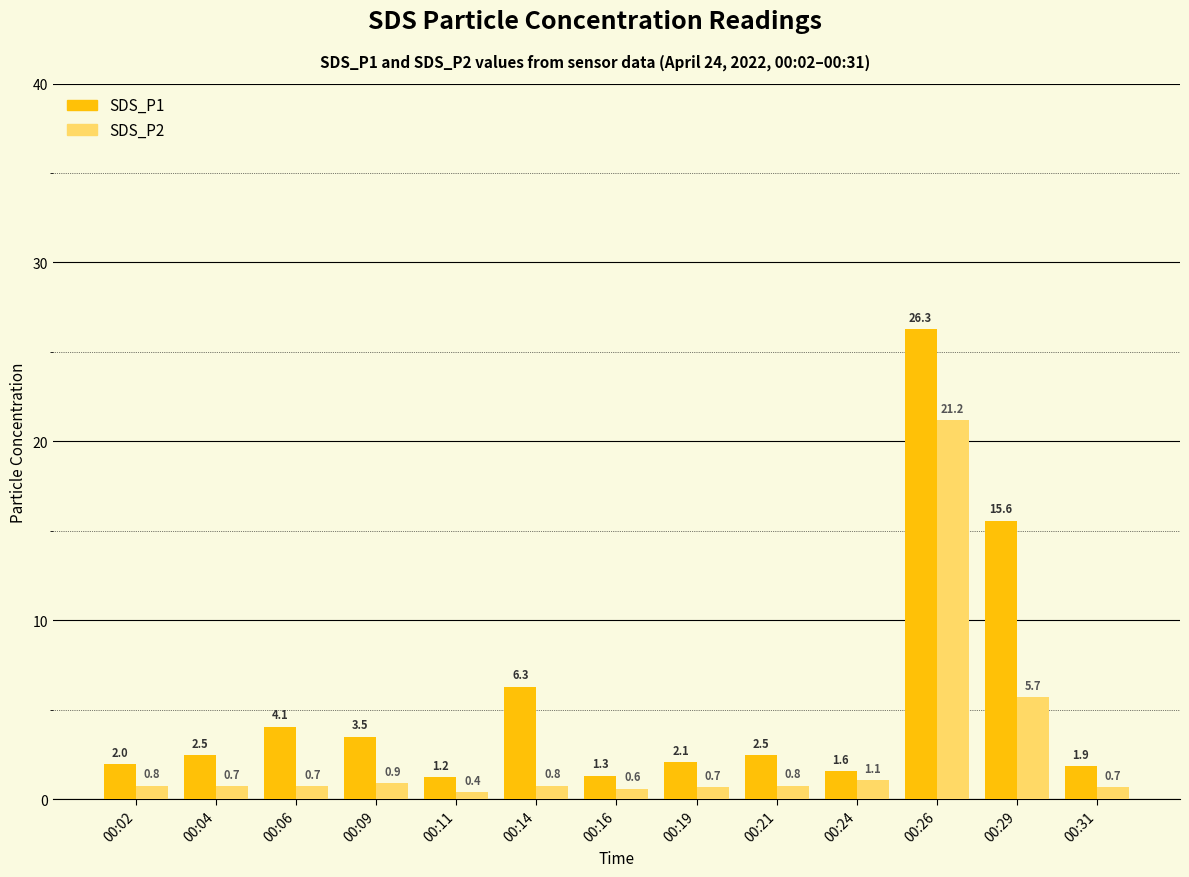

Reading left to right, extract all data points from this chart.

SDS_P1: 00:02=2.0	00:04=2.5	00:06=4.1	00:09=3.5	00:11=1.2	00:14=6.3	00:16=1.3	00:19=2.1	00:21=2.5	00:24=1.6	00:26=26.3	00:29=15.6	00:31=1.9
SDS_P2: 00:02=0.8	00:04=0.7	00:06=0.7	00:09=0.9	00:11=0.4	00:14=0.8	00:16=0.6	00:19=0.7	00:21=0.8	00:24=1.1	00:26=21.2	00:29=5.7	00:31=0.7